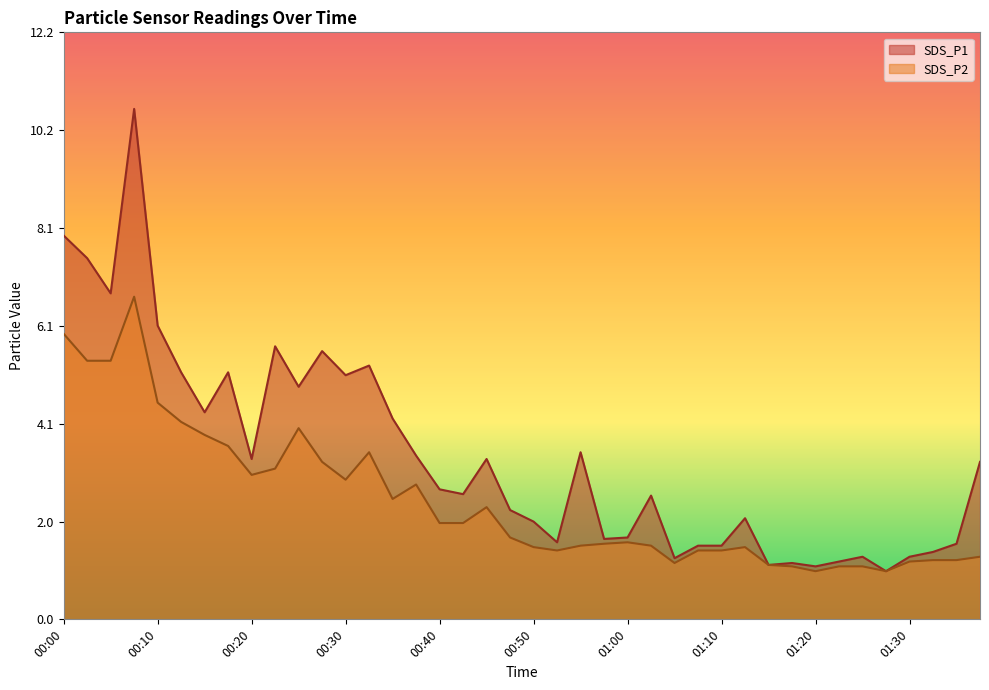

What is the label of the 8th point from the left?

00:18